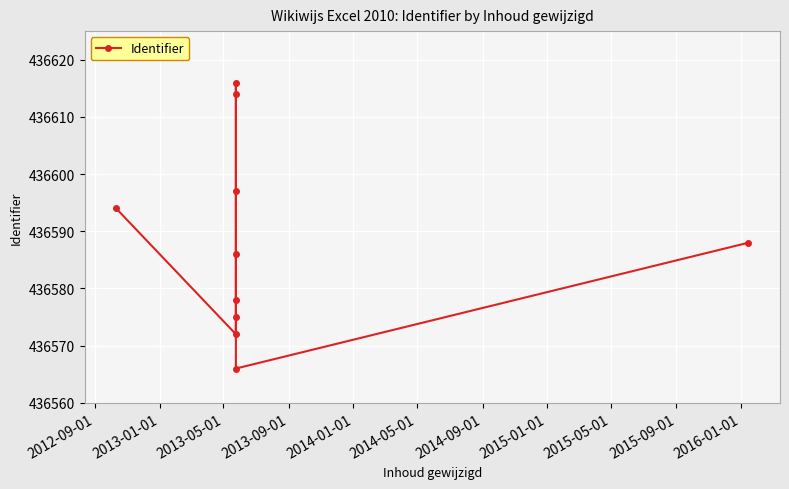

How many interior local valleys (lower than both neighbors) does the data have?

2